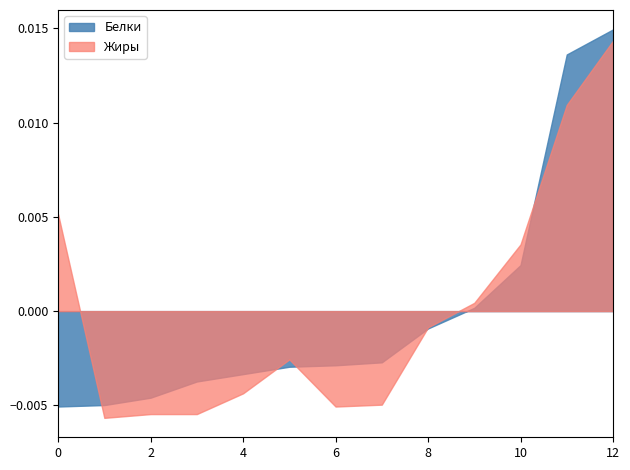

True or false: Жиры and Белки cross at least once.

True